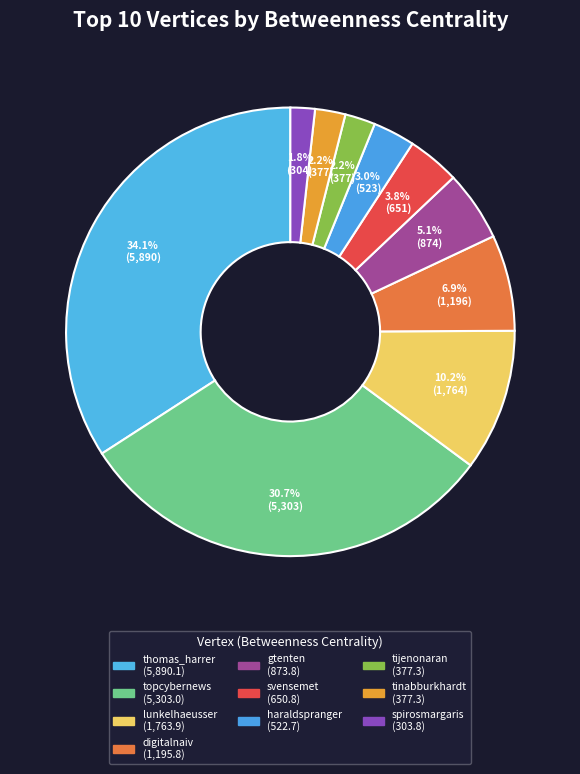

True or false: spirosmargaris accounts for 16% of the total.

False